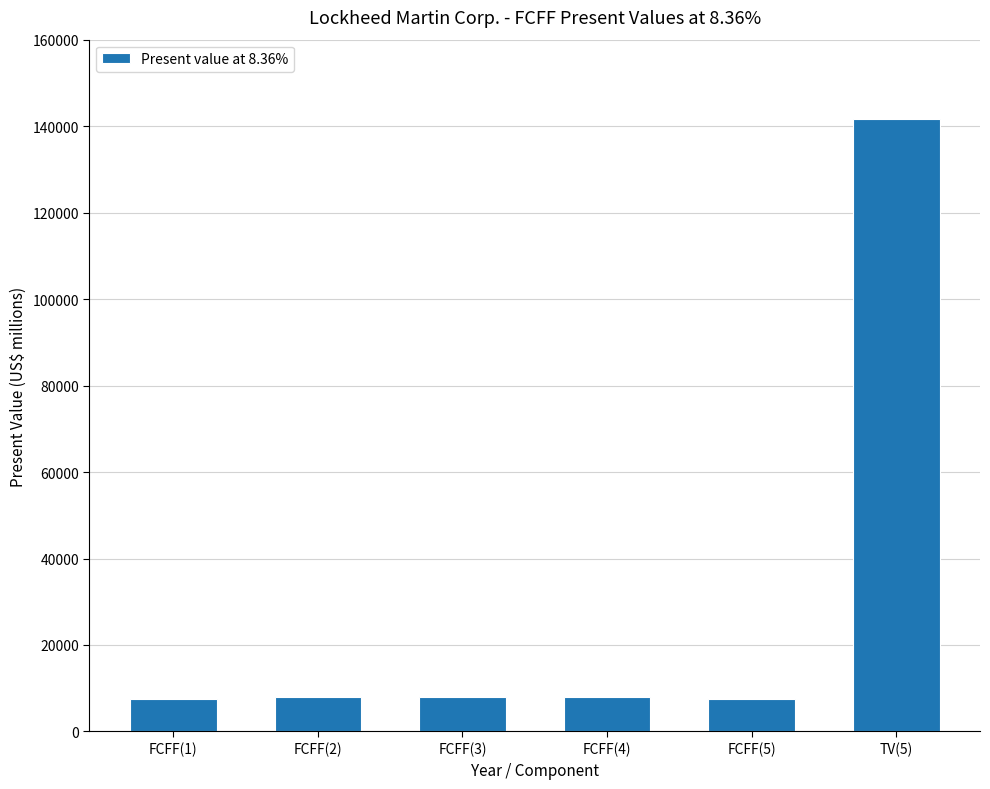

What is the change in value from FCFF(3) to FCFF(5)?

-531